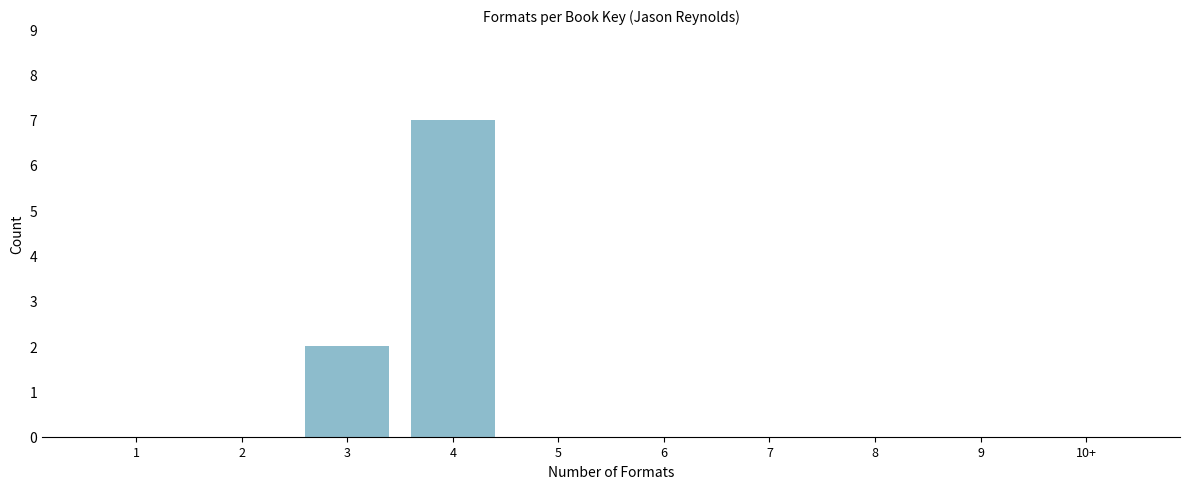

Reading left to right, extract all data points from this chart.

1=0	2=0	3=2	4=7	5=0	6=0	7=0	8=0	9=0	10+=0